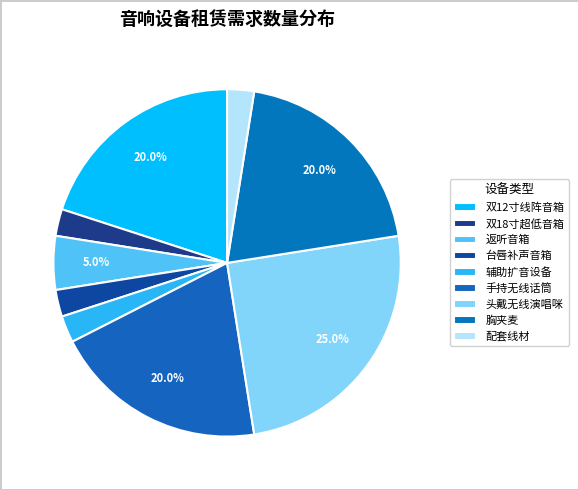

Which has a higher value, 胸夹麦 or 台唇补声音箱?

胸夹麦